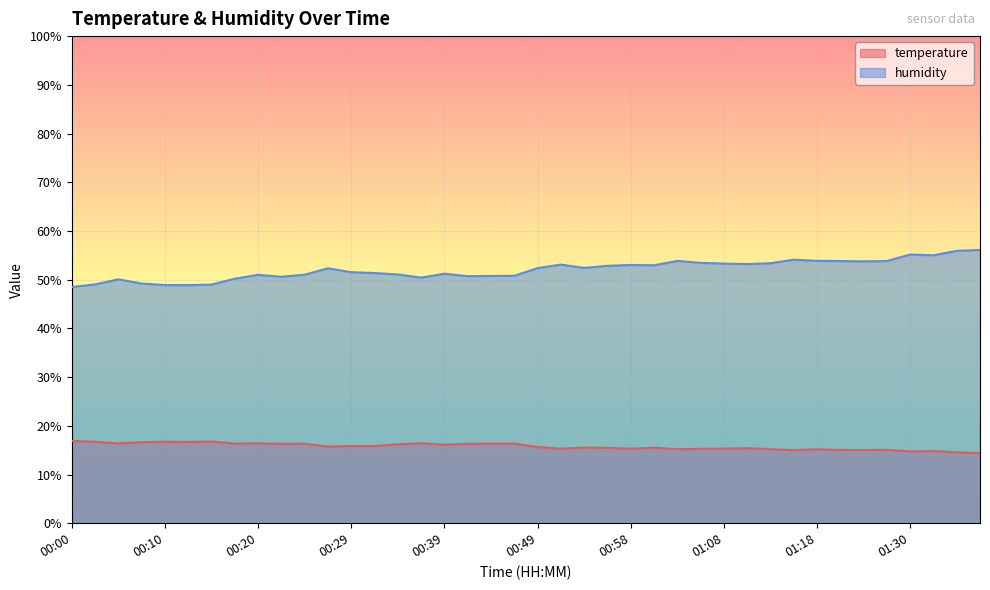

The value of temperature at 00:34 is 16.2. True or false?

True